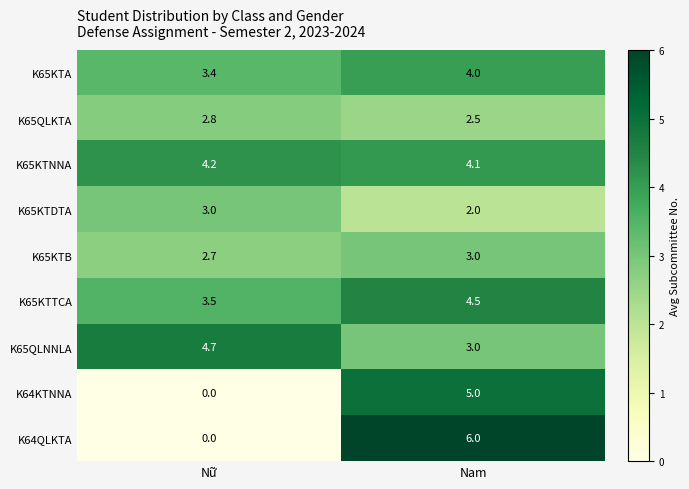

Which series changed the most between Nữ and Nam?

K64QLKTA